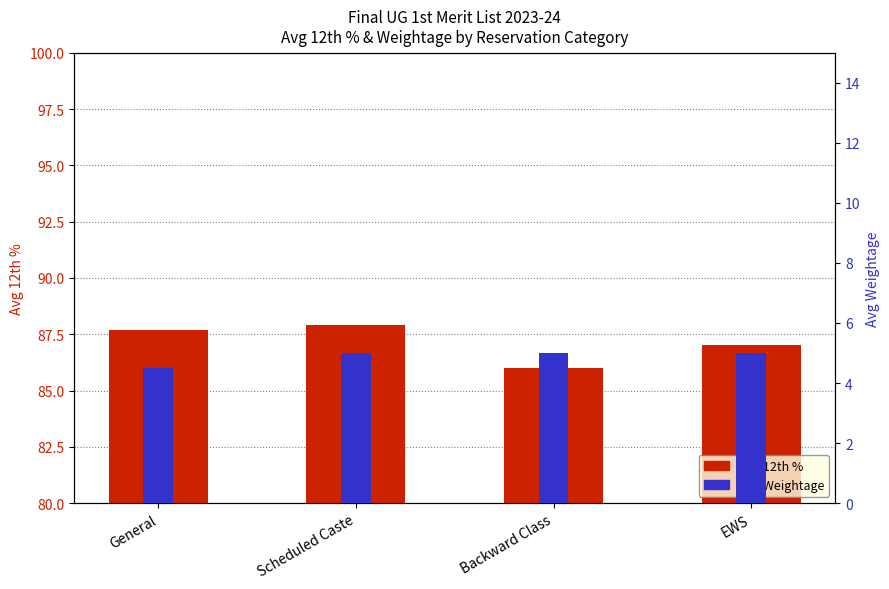

What is the label of the 2nd bar from the right?

Backward Class